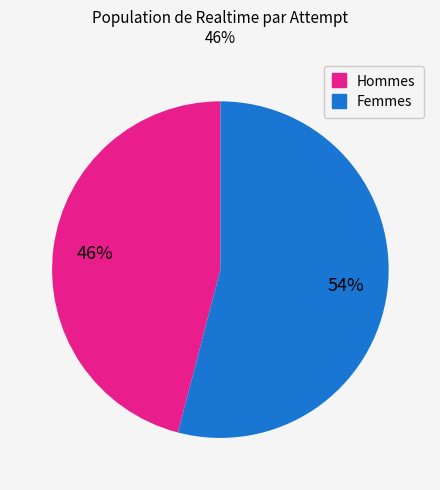

Is there any slice that represents more than half of the pie?

Yes